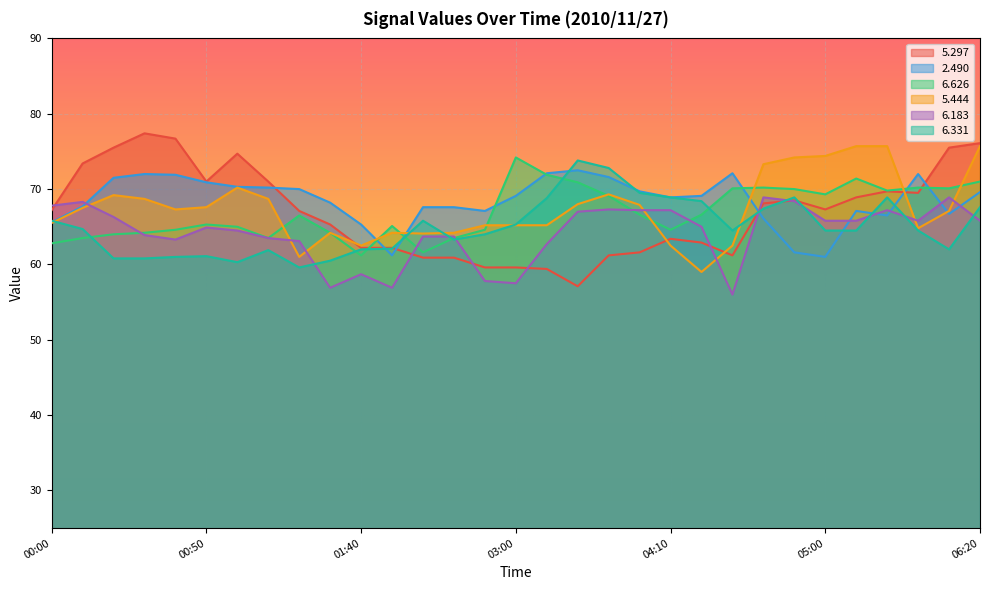

What is the label of the 30th point from the right?

00:10